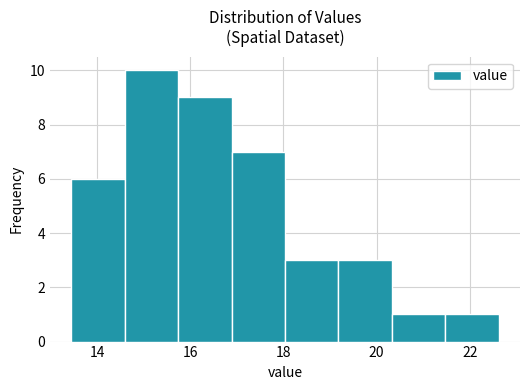

Over which range of the x-axis is the bar tallest?

14.6 to 15.8